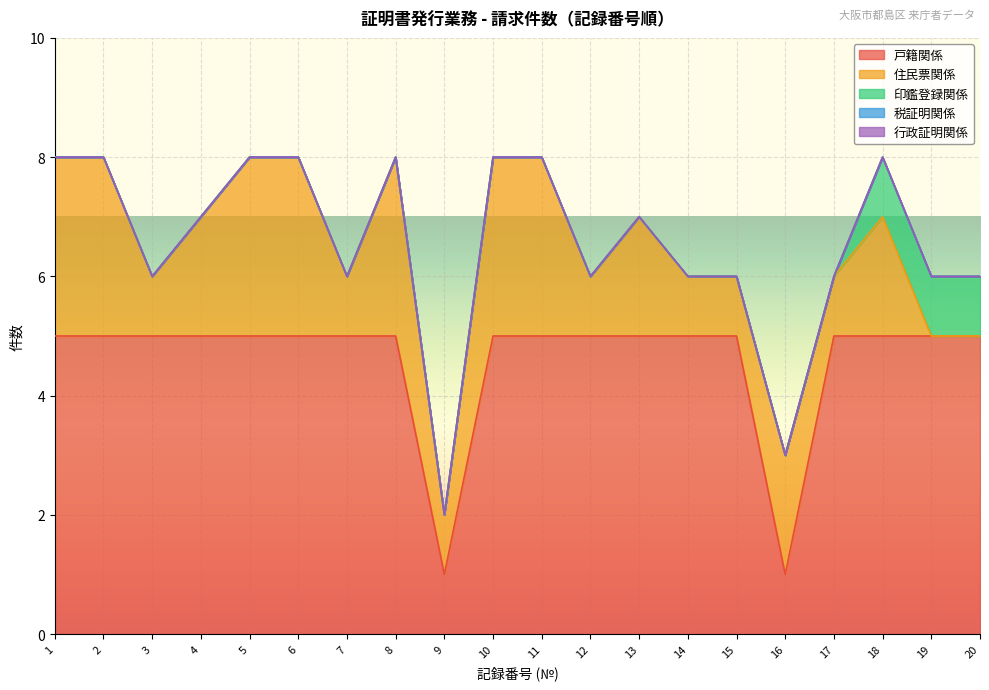

Is it true that 住民票関係 equals 2 at 1?

False